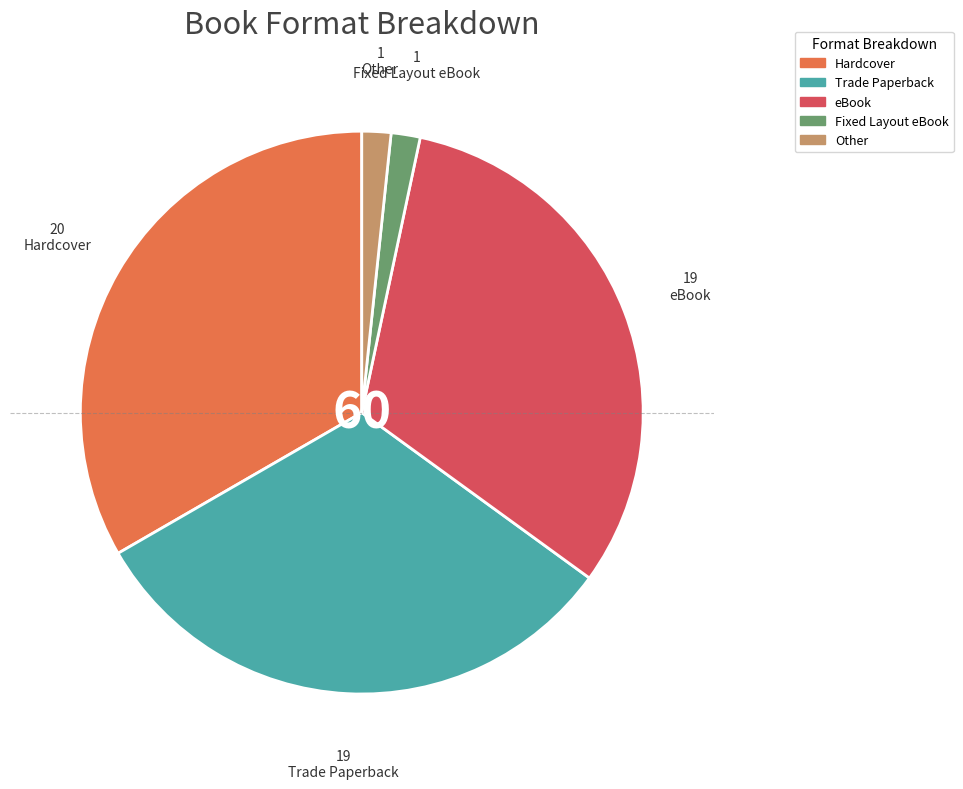

Is there a majority slice in this chart?

No